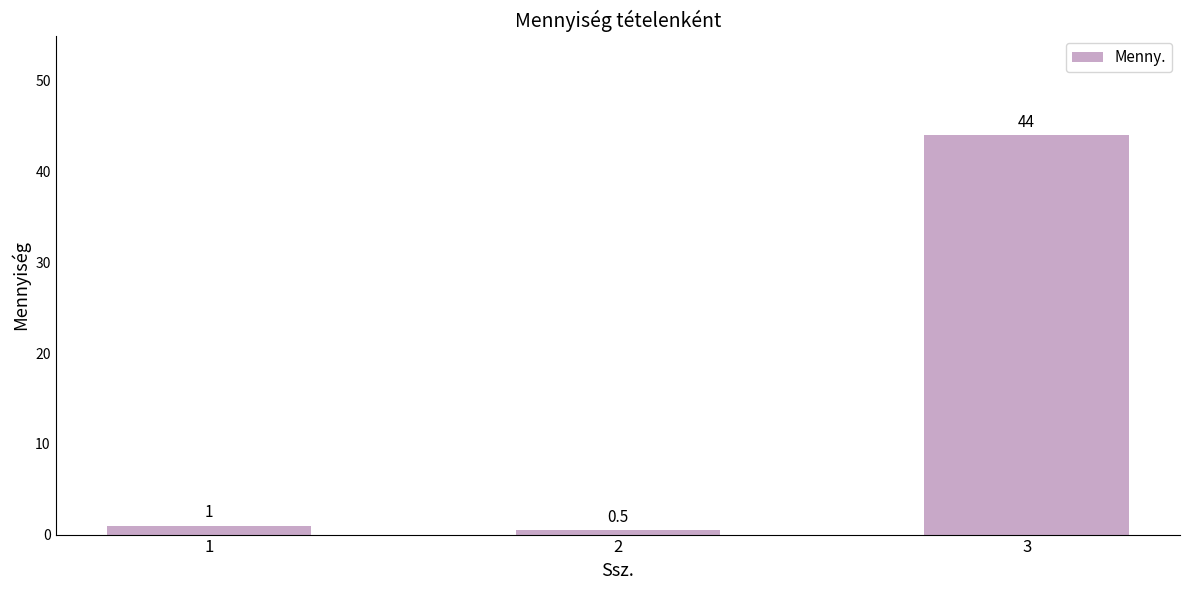

What is the approximate value at 1?

1.0